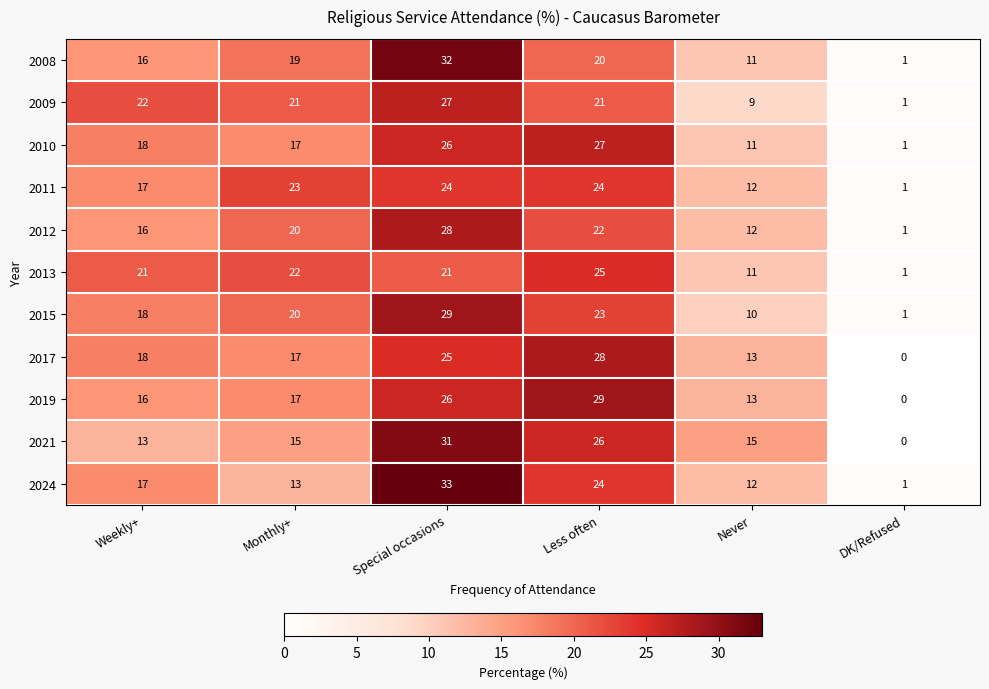

What is the spread (max minus min) of values at Weekly+?

9